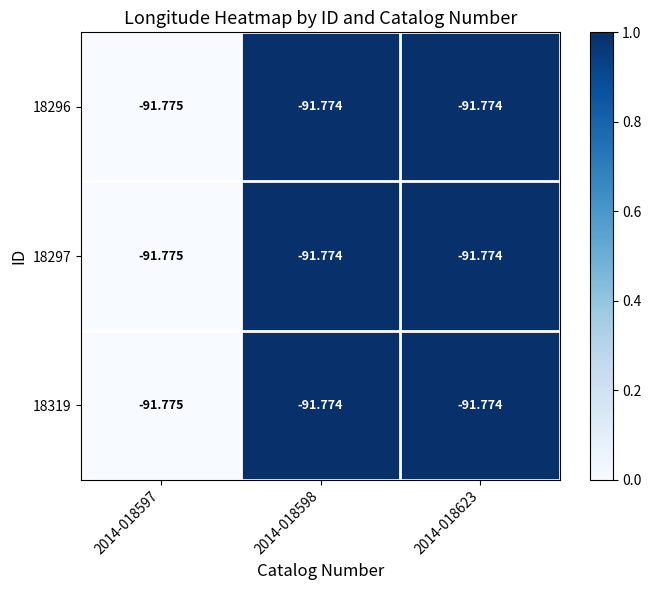

What is the total value across all series at 2014-018598?

-275.3